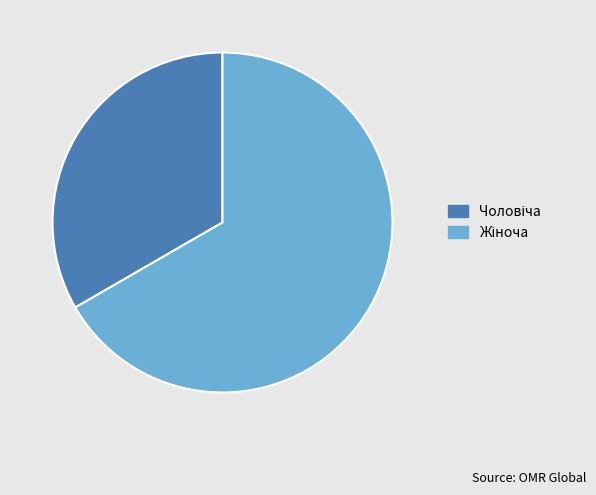

Does any single category account for the majority?

Yes